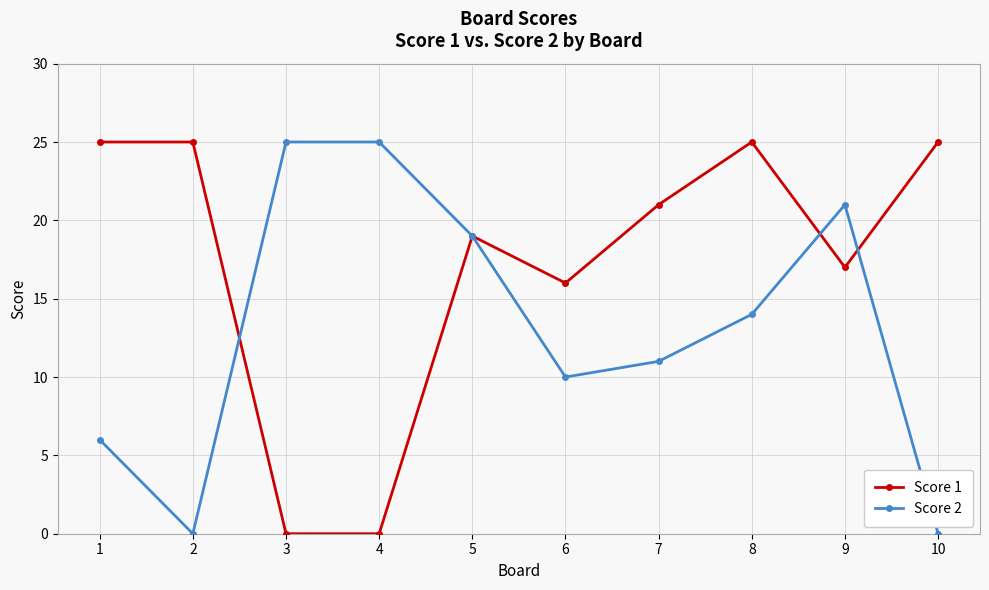

Reading right to left, extract all data points from this chart.

Score 1: 25	17	25	21	16	19	0	0	25	25
Score 2: 0	21	14	11	10	19	25	25	0	6